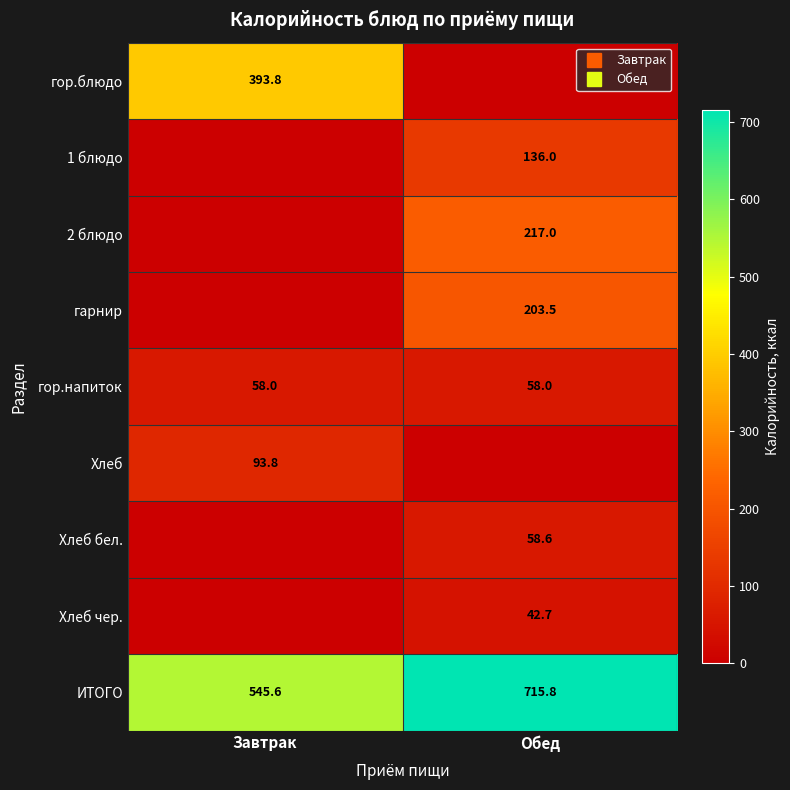

What is the difference between the maximum and minimum values in the 2 блюдо series?

217.0